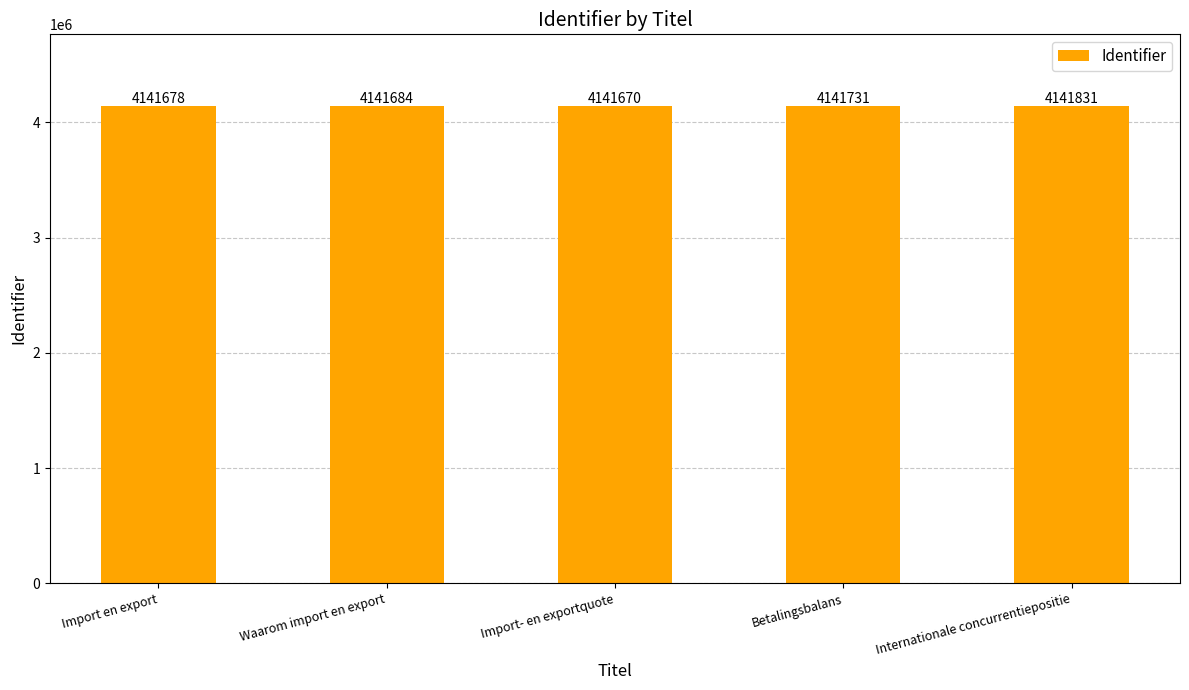

At which label is the value closest to 4141750?

Betalingsbalans